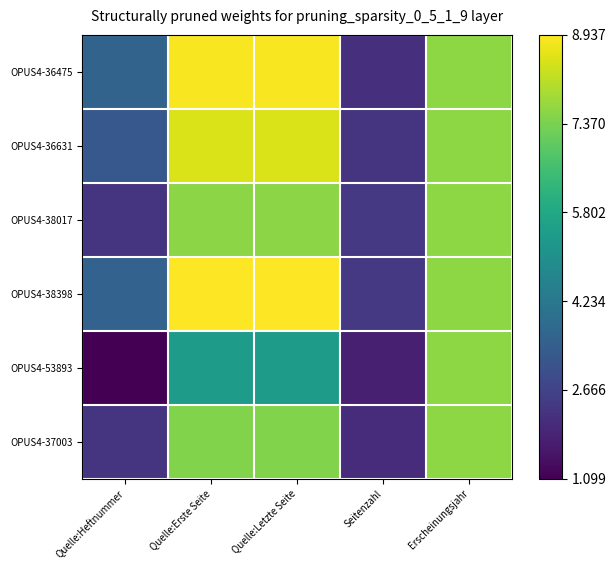

Which series has the largest total across all categories?

OPUS4-38398